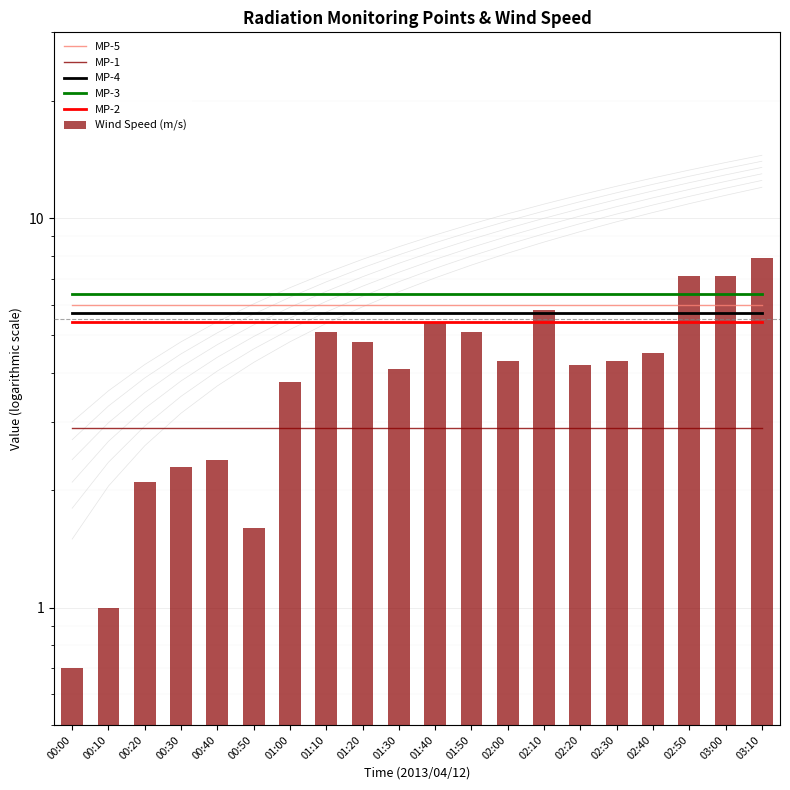

What is the total value across all series at 00:00?

27.1